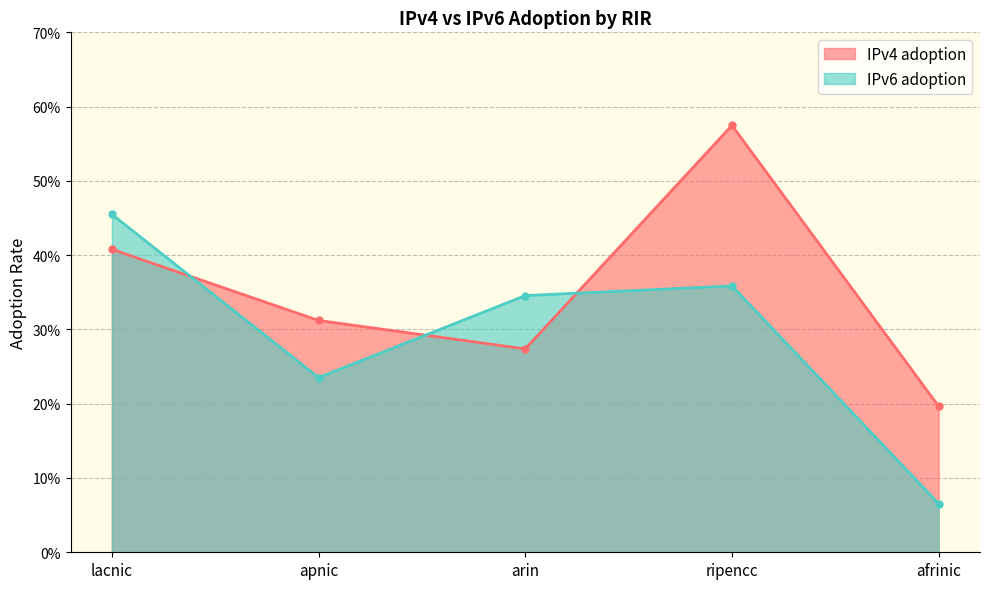

Which series has the largest total across all categories?

IPv4 adoption